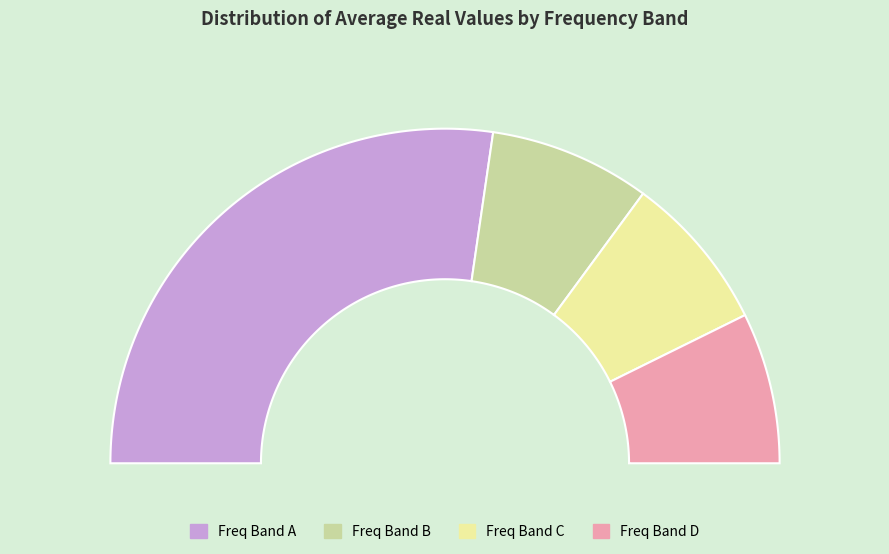

What portion of the pie excludes 4862.25?

95.4%